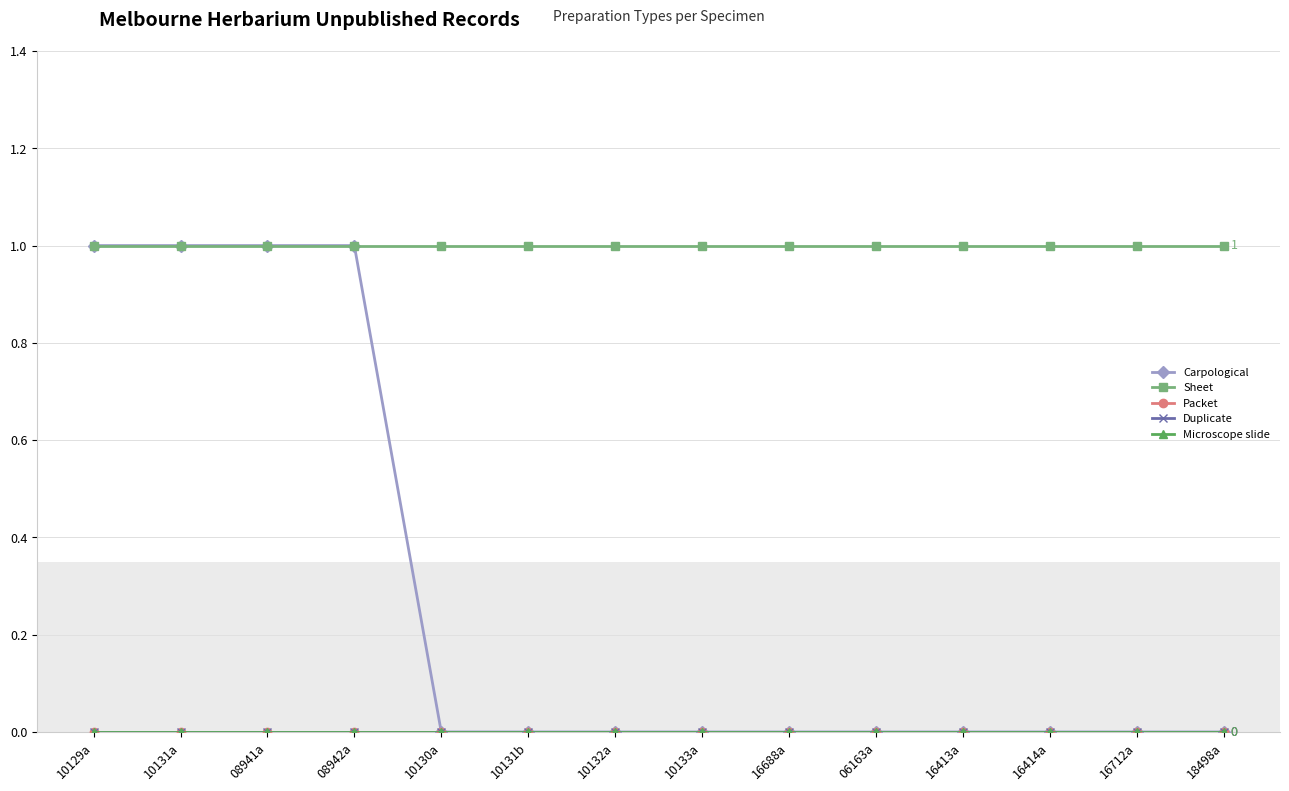

Reading left to right, transcribe all the data shown in this chart.

Carpological: 1	1	1	1	0	0	0	0	0	0	0	0	0	0
Sheet: 1	1	1	1	1	1	1	1	1	1	1	1	1	1
Packet: 0	0	0	0	0	0	0	0	0	0	0	0	0	0
Duplicate: 0	0	0	0	0	0	0	0	0	0	0	0	0	0
Microscope slide: 0	0	0	0	0	0	0	0	0	0	0	0	0	0